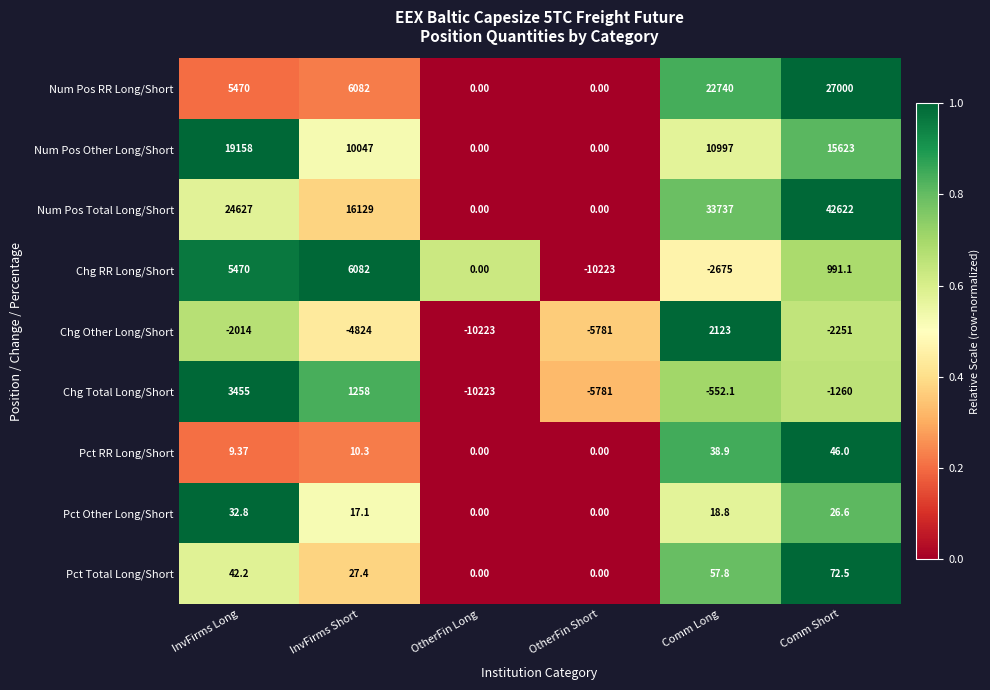

List the labels in order of Chg RR Long/Short value, largest first.

InvFirms Short, InvFirms Long, Comm Short, OtherFin Long, Comm Long, OtherFin Short